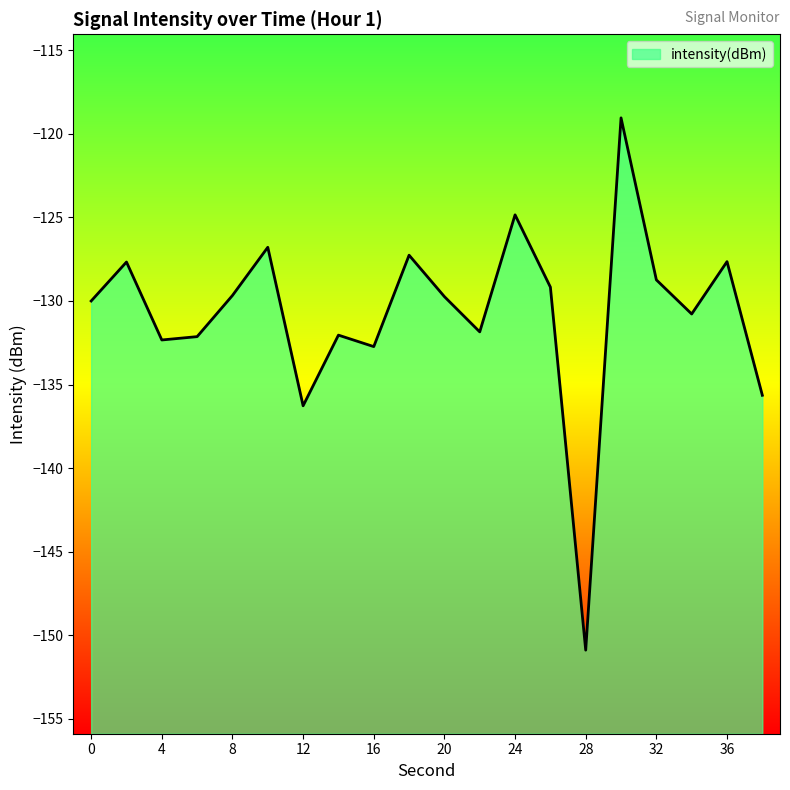

At which label does the data first exceed -129?

2